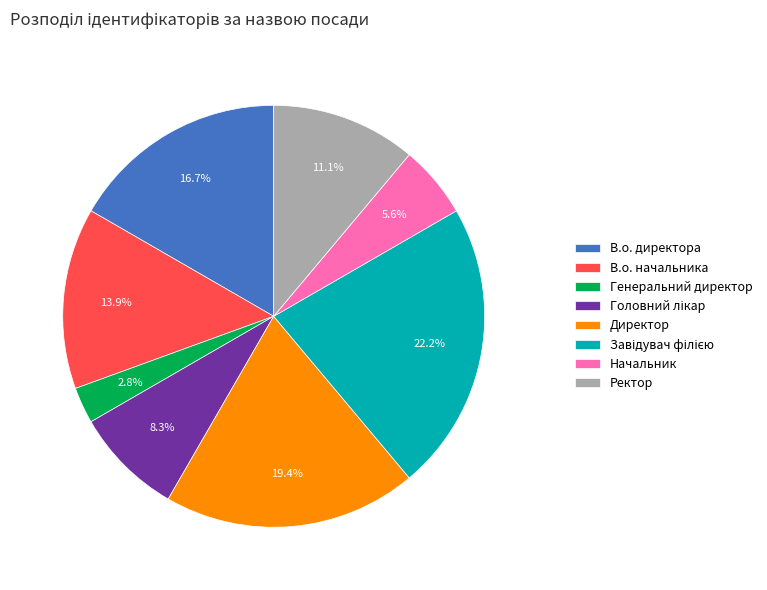

Combined, do Директор and Начальник account for over 50%?

No